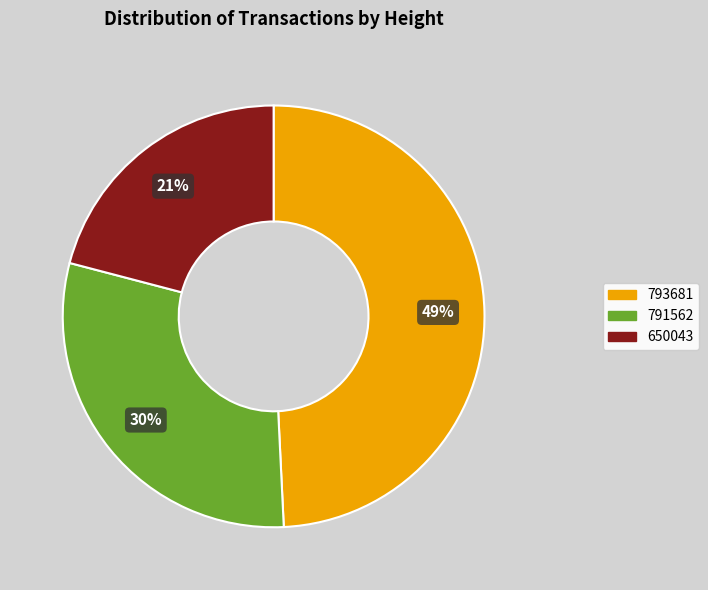

Which category has the biggest portion of the pie?

793681